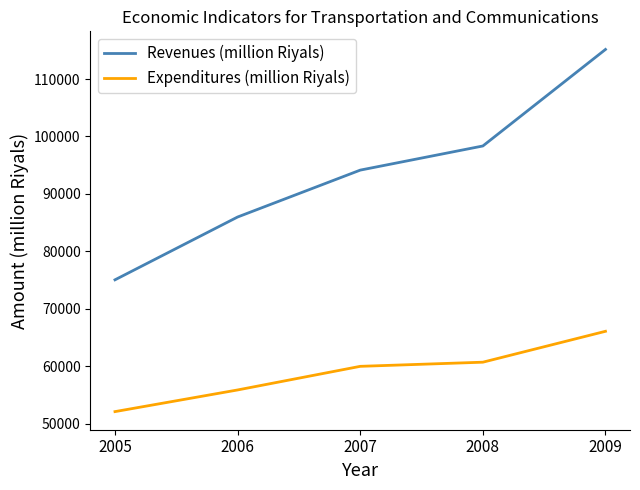

True or false: Expenditures (million Riyals) and Revenues (million Riyals) cross at least once.

False